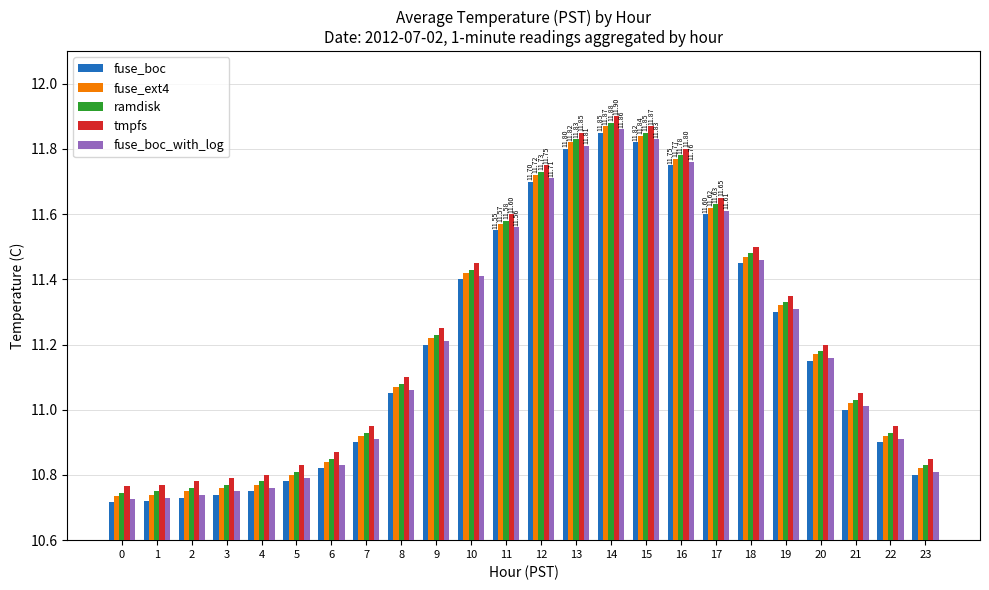

What is the sum of all fuse_ext4 values?

269.0